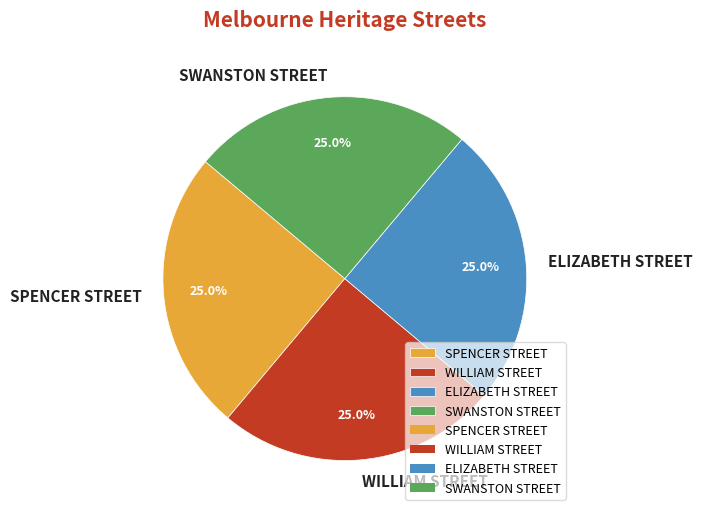

Approximately how many times larger is the value at ELIZABETH STREET compared to SWANSTON STREET?

1.0